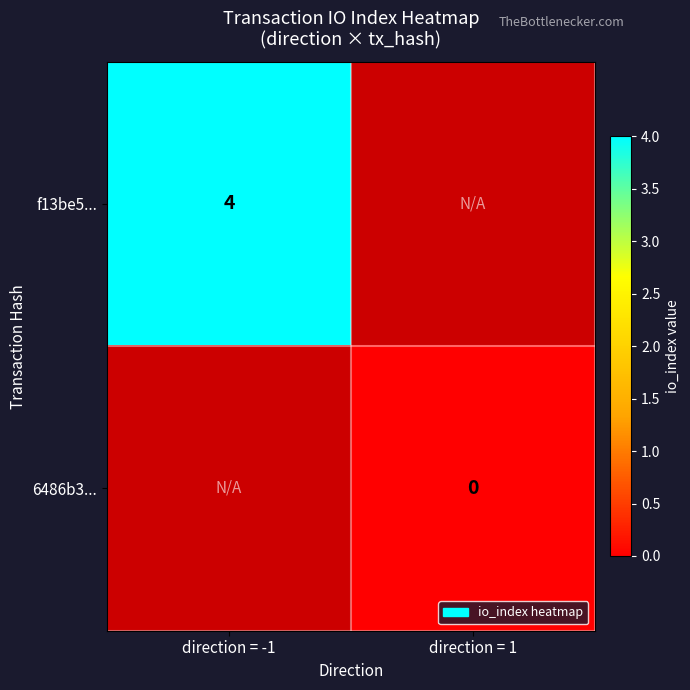

What is the minimum value for f13be5...?

4.0